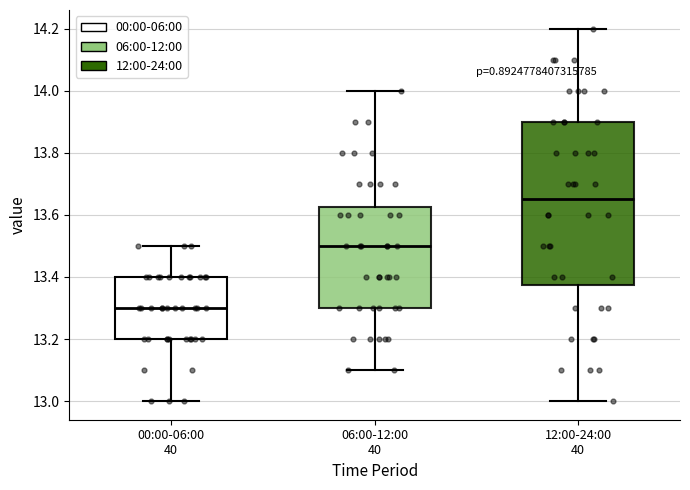

Reading left to right, transcribe this box plot: for each box, give where its median line is, the range the box spans, and where its two whiskers end, as read against the y-axis. The values are not printed on the chart, so give them approximately, as read against the axis.

00:00-06:00 40: median 13.30, box 13.20 to 13.40, whiskers 13.00 to 13.50
06:00-12:00 40: median 13.50, box 13.30 to 13.62, whiskers 13.10 to 14.00
12:00-24:00 40: median 13.66, box 13.38 to 13.90, whiskers 13.00 to 14.20